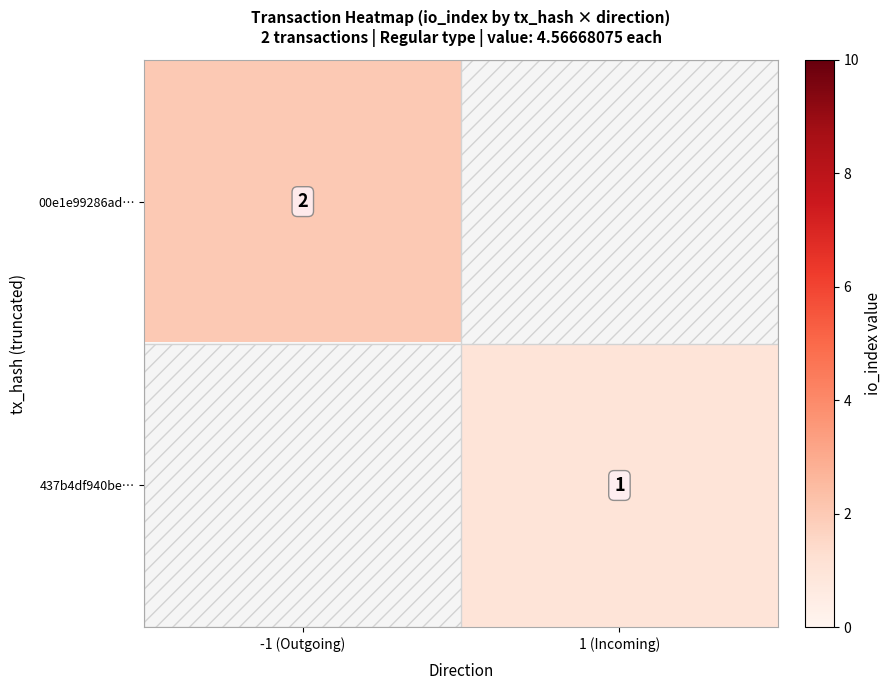

The 437b4df940be… series shows 1 at 1 (Incoming). True or false?

True